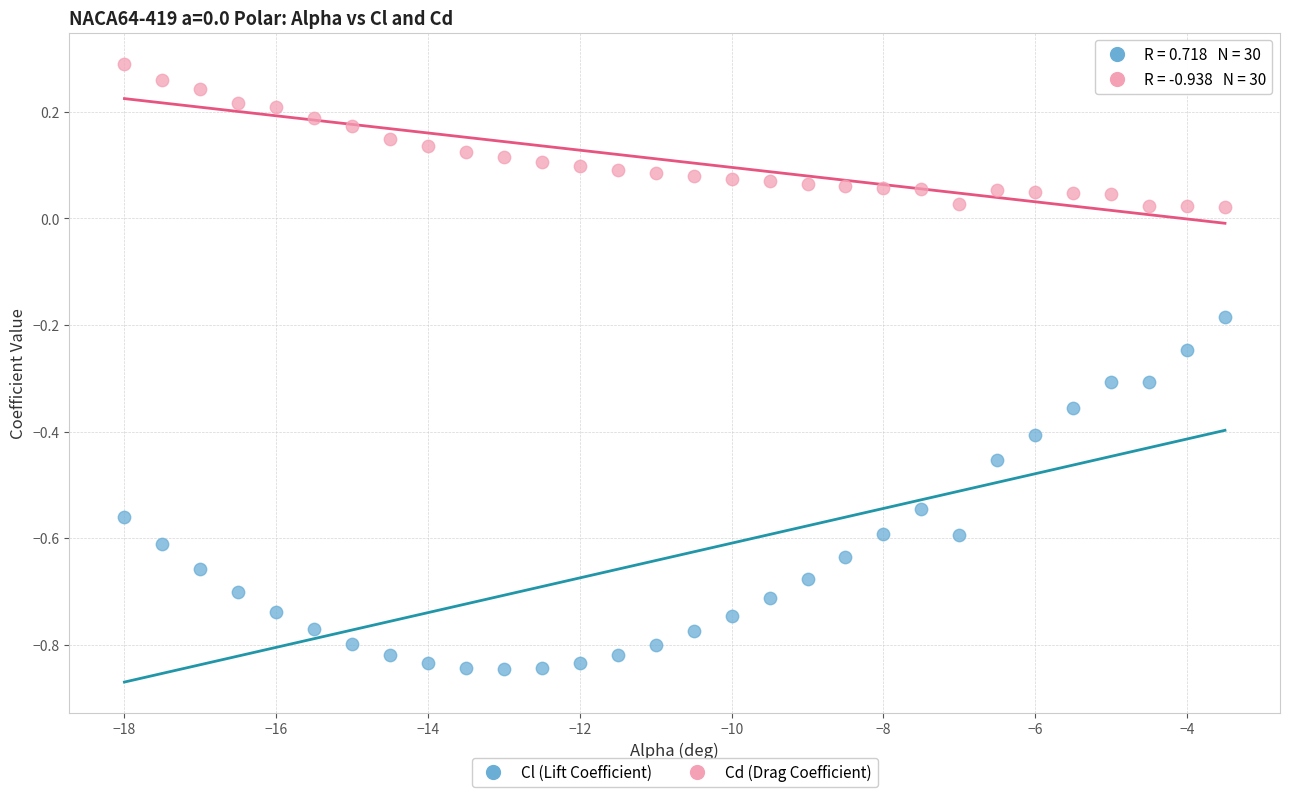

Which series contains the lowest Y value?

Cl (Lift Coefficient)